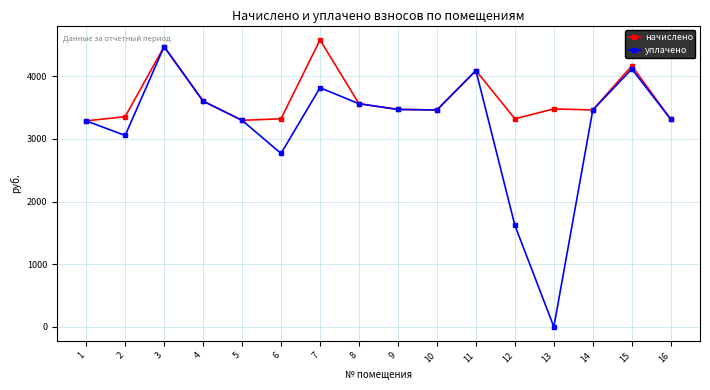

At which category is the sum across all series the highest?

3